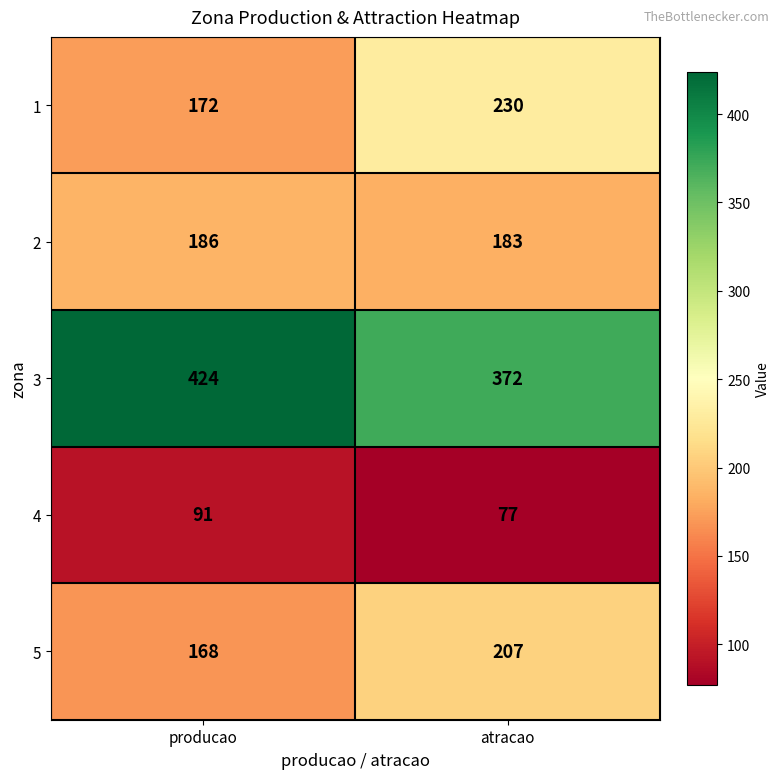

Which series has the widest spread of values?

1